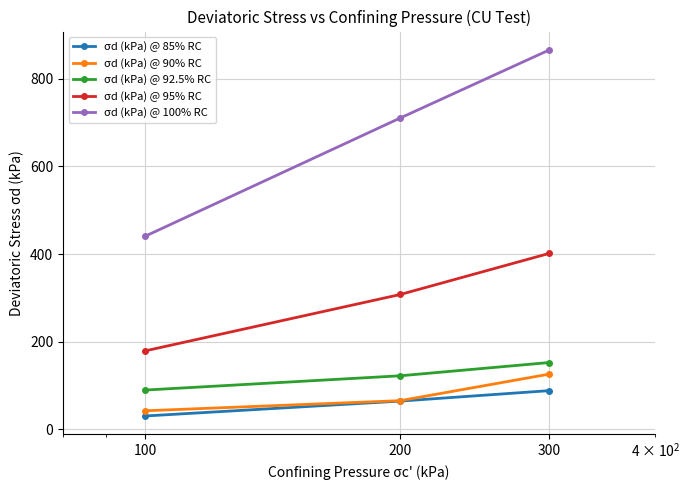

Reading right to left, extract all data points from this chart.

σd (kPa) @ 85% RC: 88.2	64.3	30.3
σd (kPa) @ 90% RC: 126.0	65.3	42.2
σd (kPa) @ 92.5% RC: 152.4	122.1	89.5
σd (kPa) @ 95% RC: 401.7	307.7	179.0
σd (kPa) @ 100% RC: 866.3	710.7	440.8